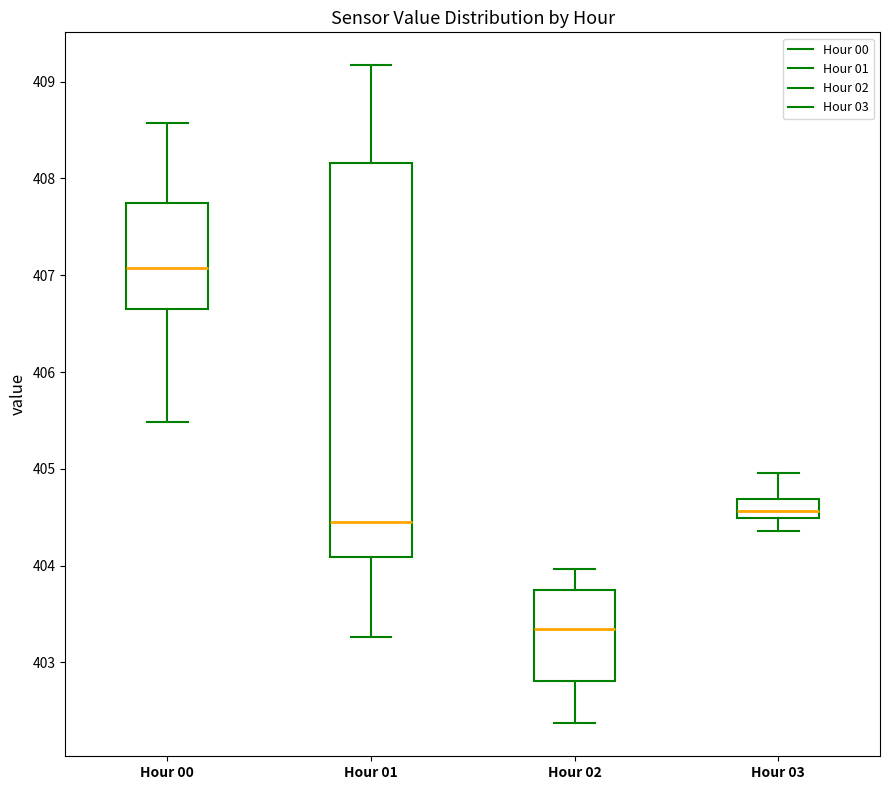

Reading left to right, read every box against the y-axis: the position of its median line, the range the box covers, and the ends of its whiskers. The values are not printed on the chart, so give them approximately, as read against the axis.

Hour 00: median 407.1, box 406.7 to 407.7, whiskers 405.5 to 408.6
Hour 01: median 404.5, box 404.1 to 408.2, whiskers 403.3 to 409.2
Hour 02: median 403.3, box 402.8 to 403.7, whiskers 402.4 to 404.0
Hour 03: median 404.6, box 404.5 to 404.7, whiskers 404.4 to 405.0